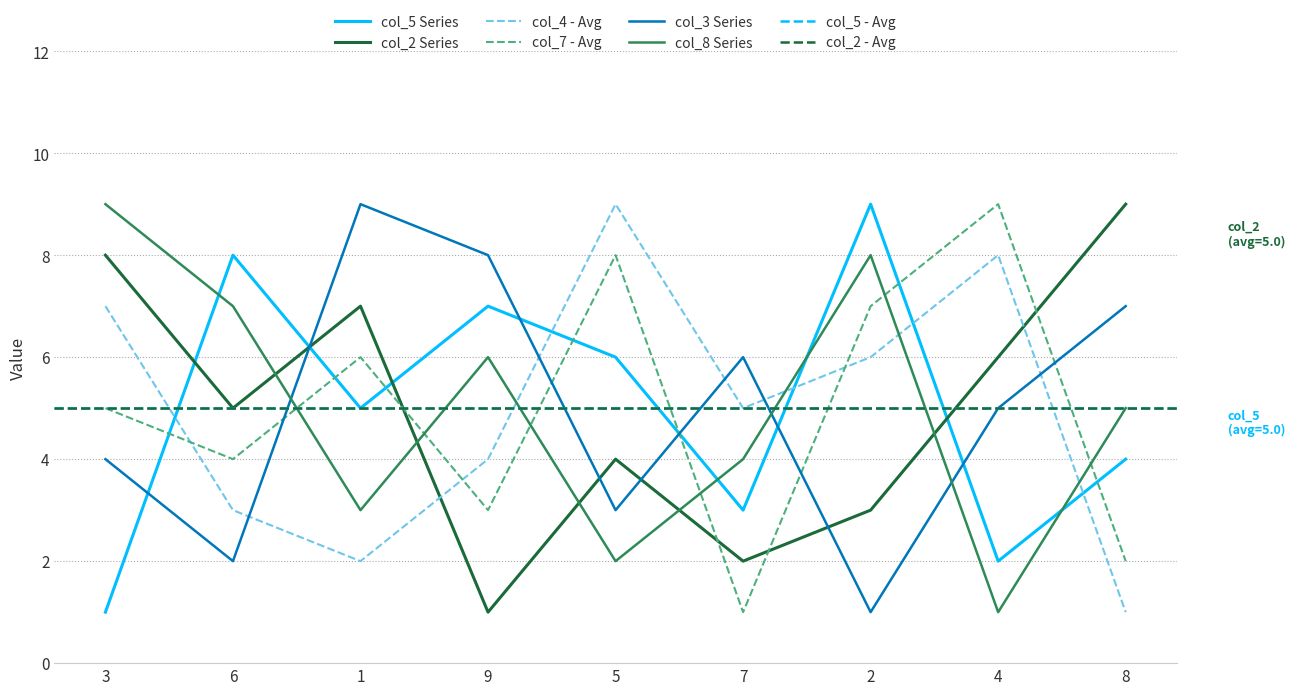

The value of col_2 at 8 is 15. True or false?

False